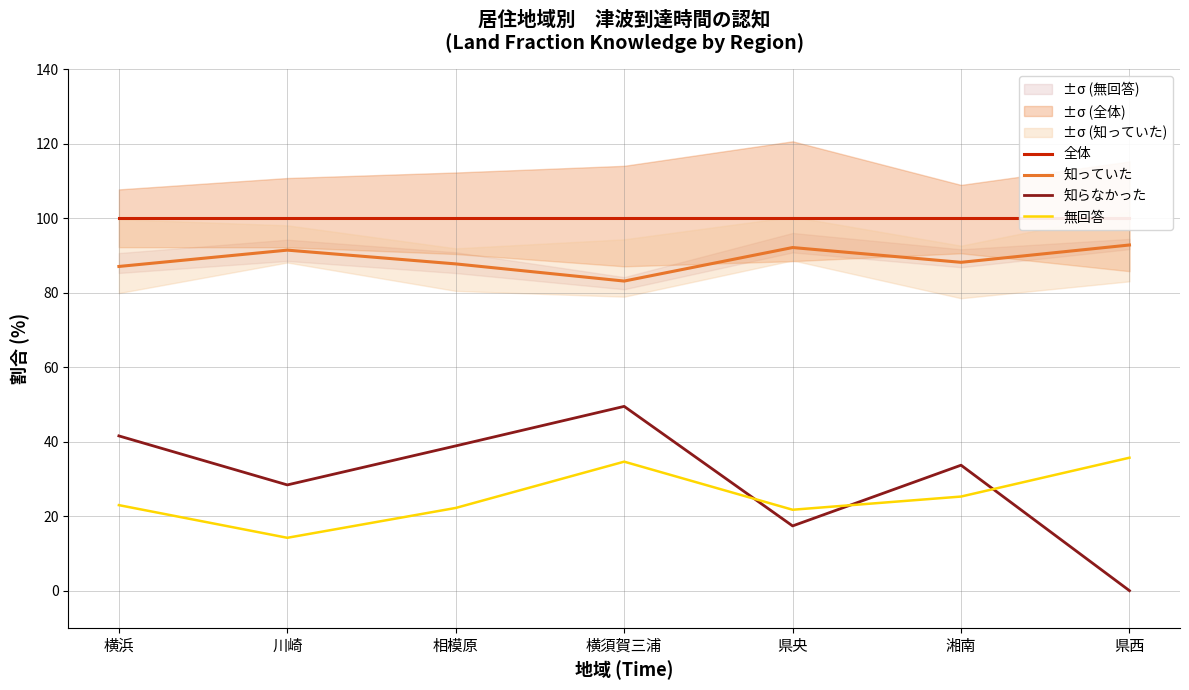

How many values in 知らなかった are above zero?

6